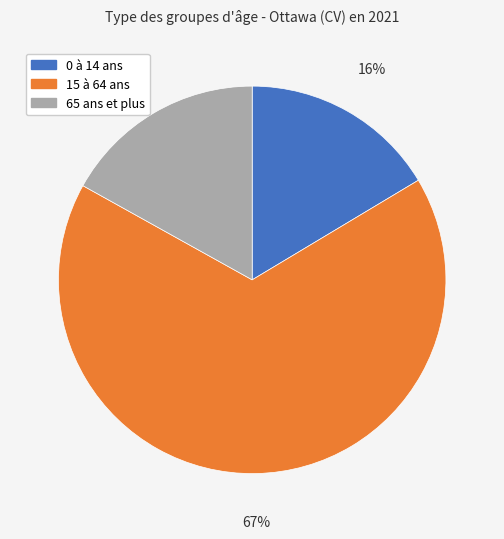

Do 65 ans et plus and 15 à 64 ans together represent more than half of the pie?

Yes